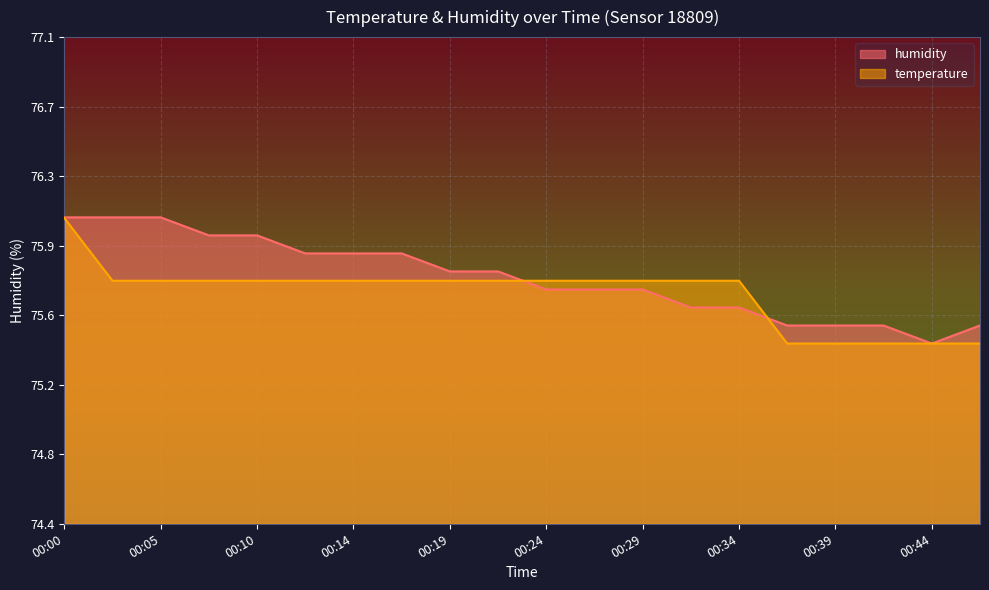

What is the difference between the maximum and minimum values in the humidity series?

0.7